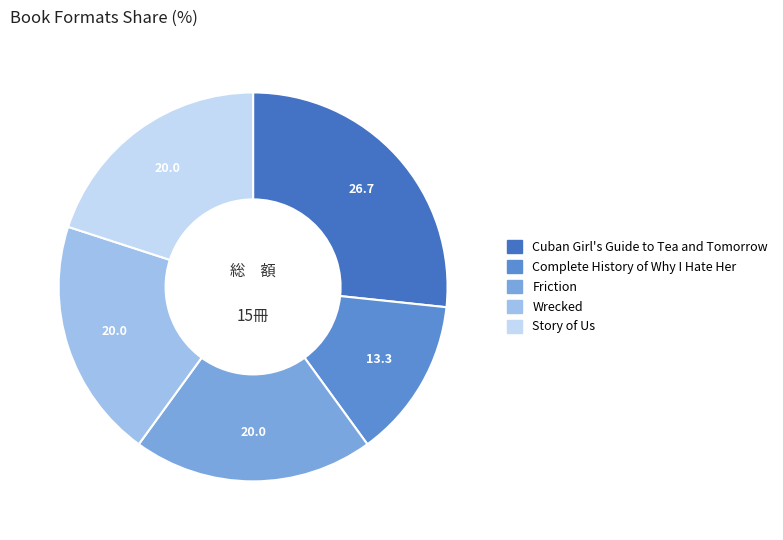

Is the sum of Story of Us and Wrecked greater than half?

No